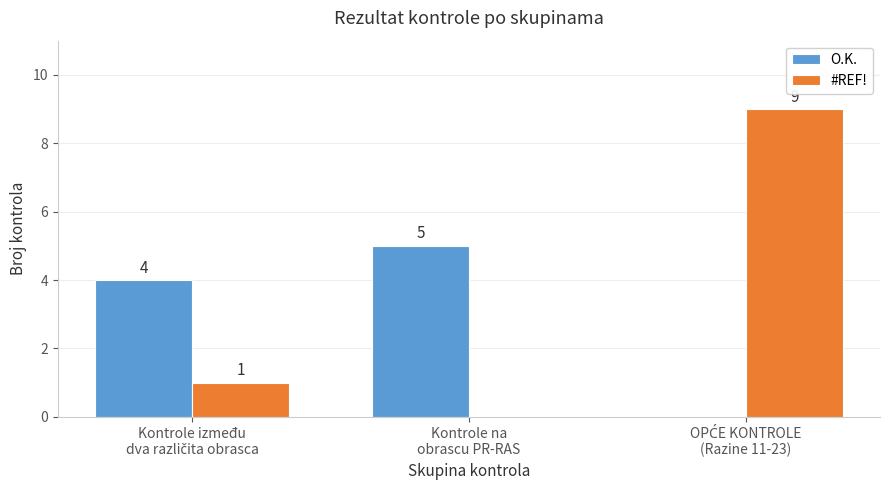

What is the spread (max minus min) of values at Kontrole na
obrascu PR-RAS?

5